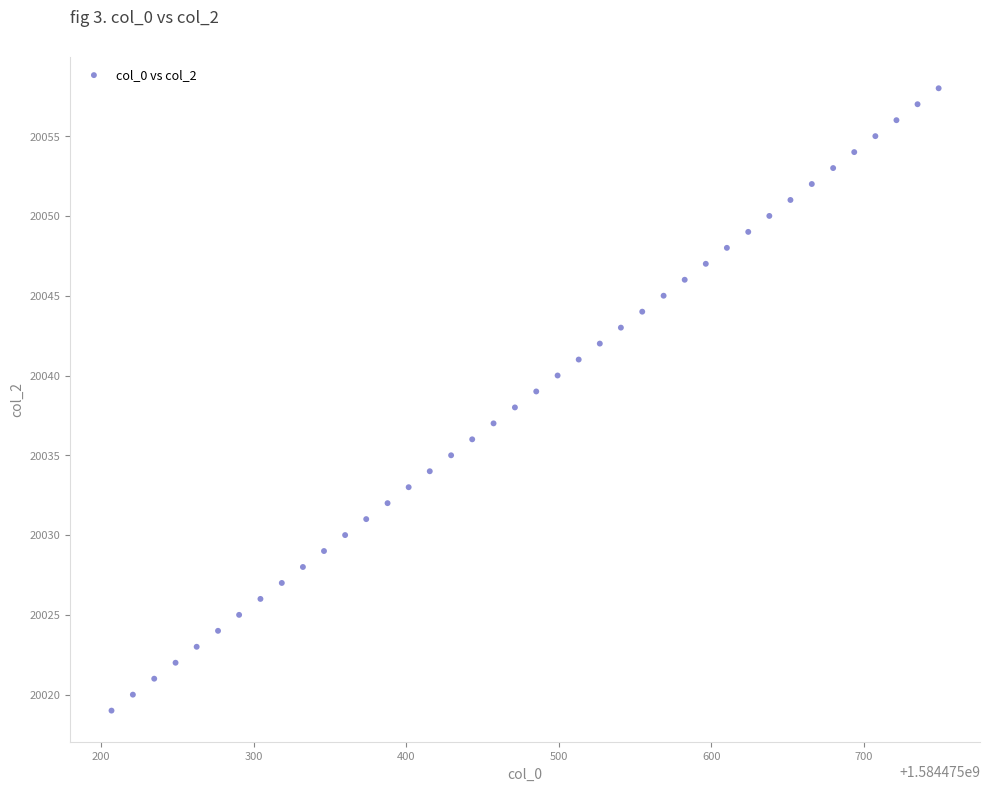

What is the range of Y values (max minus min)?

39